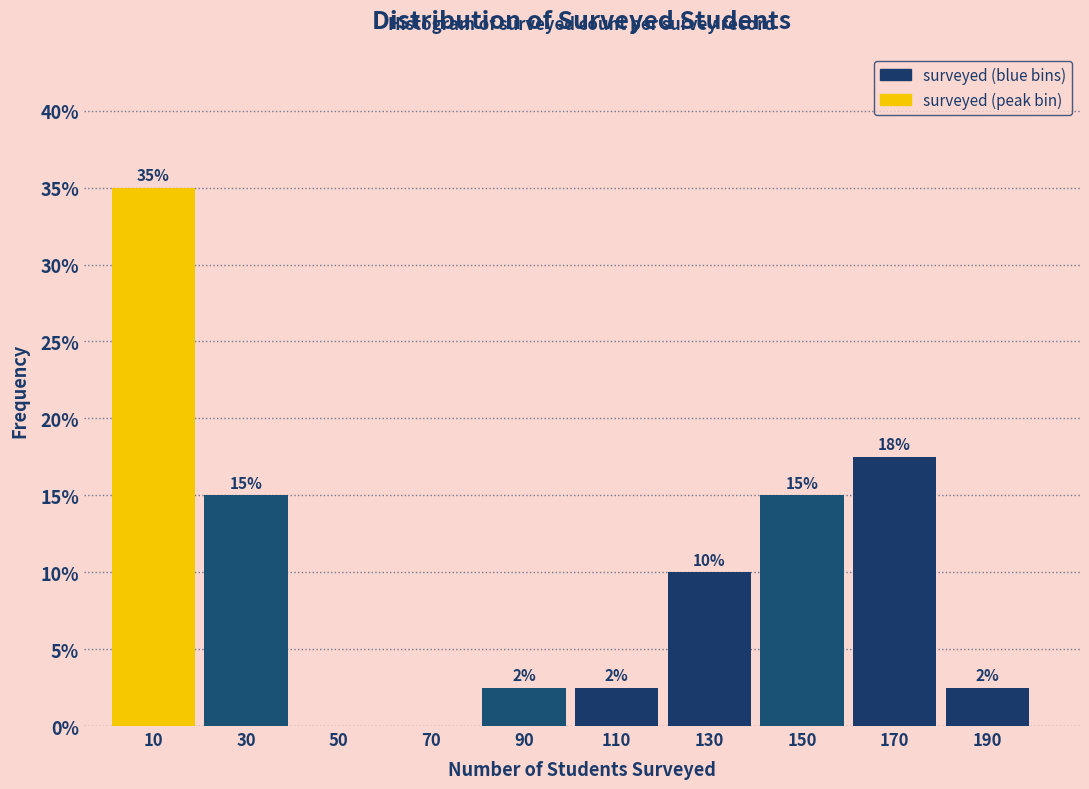

Over which range of the x-axis is the bar tallest?

0 to 20